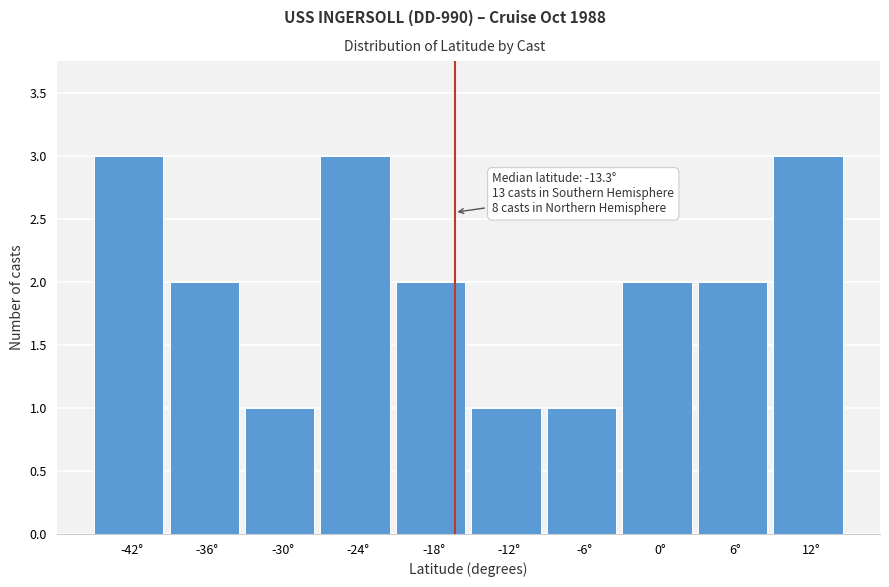

Reading left to right, list all the values displayed in this chart.

3	2	1	3	2	1	1	2	2	3